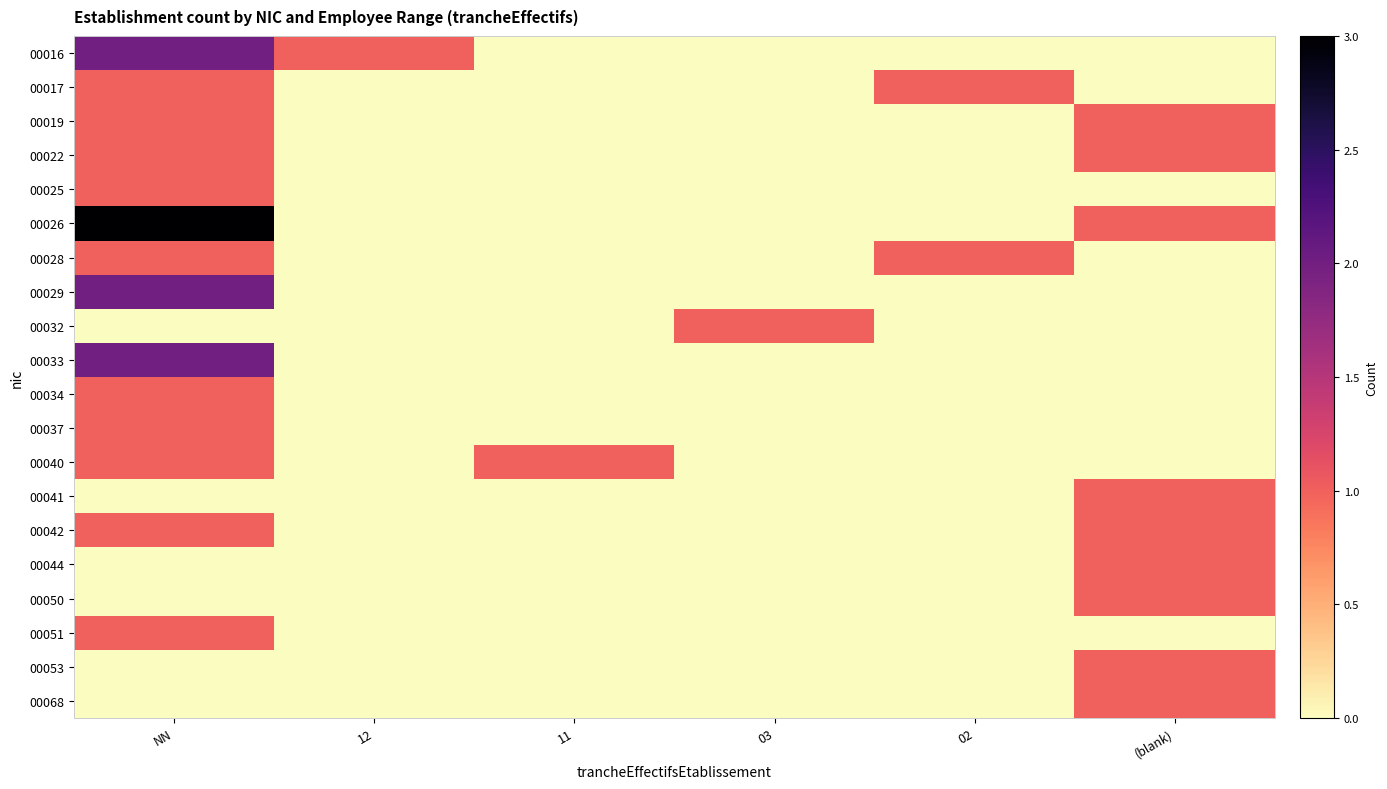

Which series changed the most between NN and (blank)?

00016